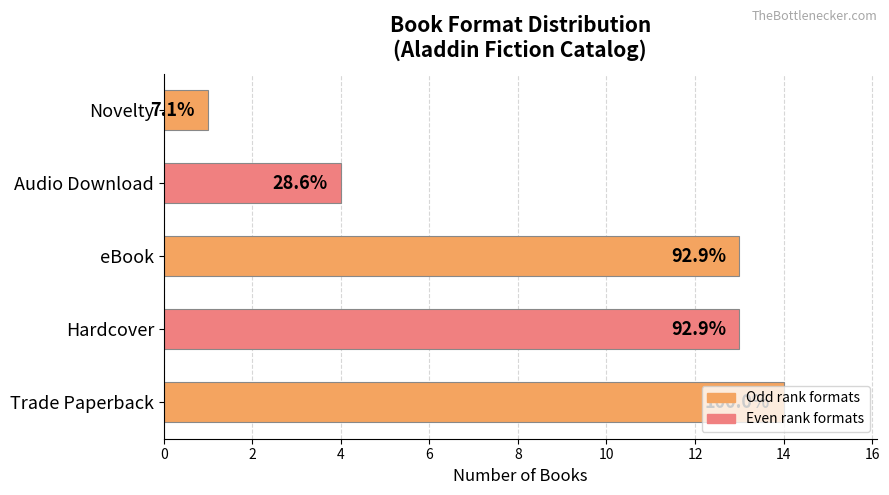

What is the sum of all values?

45